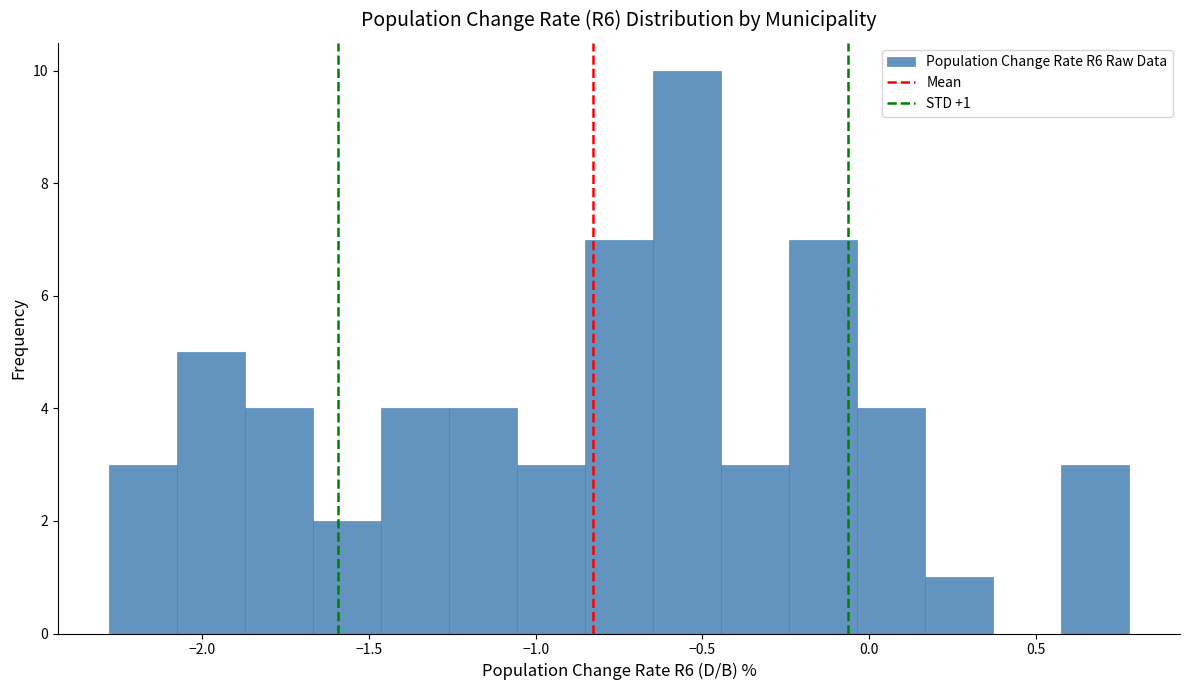

Over which range of the x-axis is the bar tallest?

-0.65 to -0.45